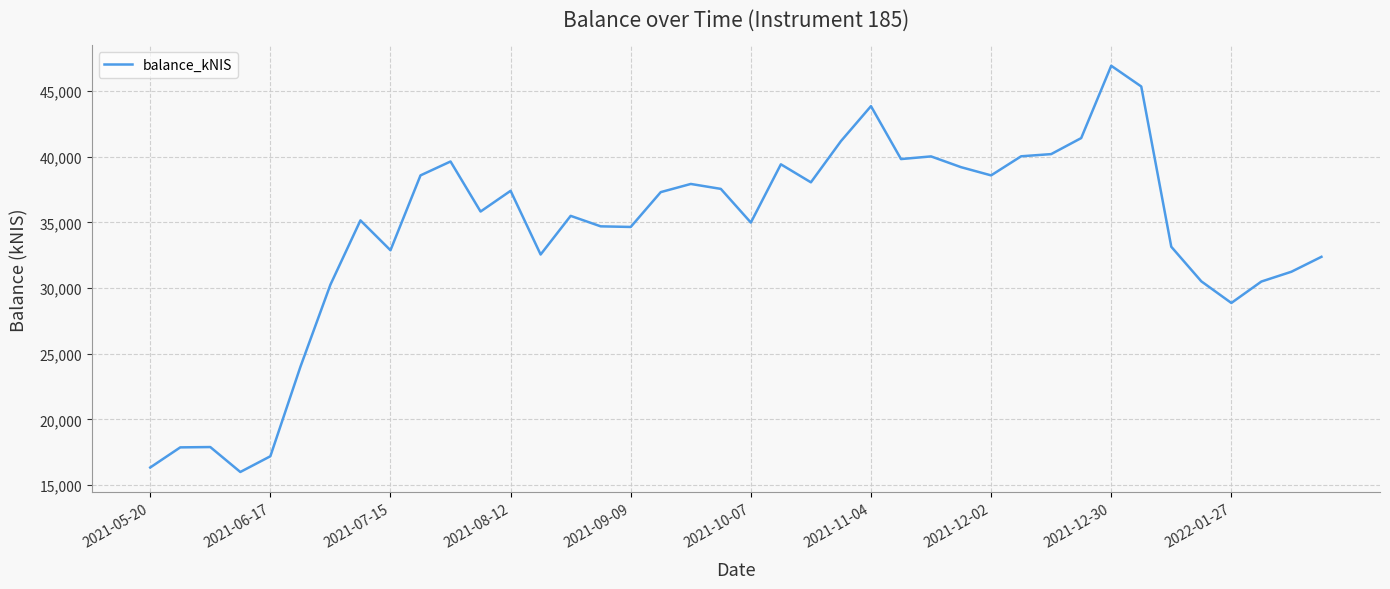

What is the difference between the maximum and minimum values?

30910.7